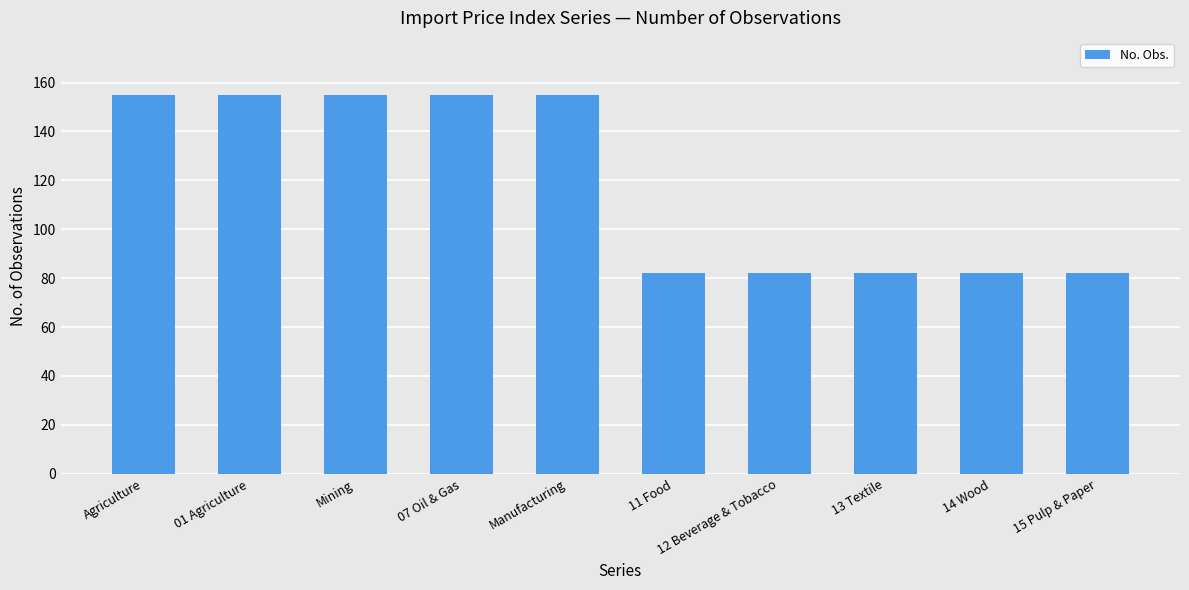

Reading left to right, list all the values displayed in this chart.

Agriculture=155	01 Agriculture=155	Mining=155	07 Oil & Gas=155	Manufacturing=155	11 Food=82	12 Beverage & Tobacco=82	13 Textile=82	14 Wood=82	15 Pulp & Paper=82